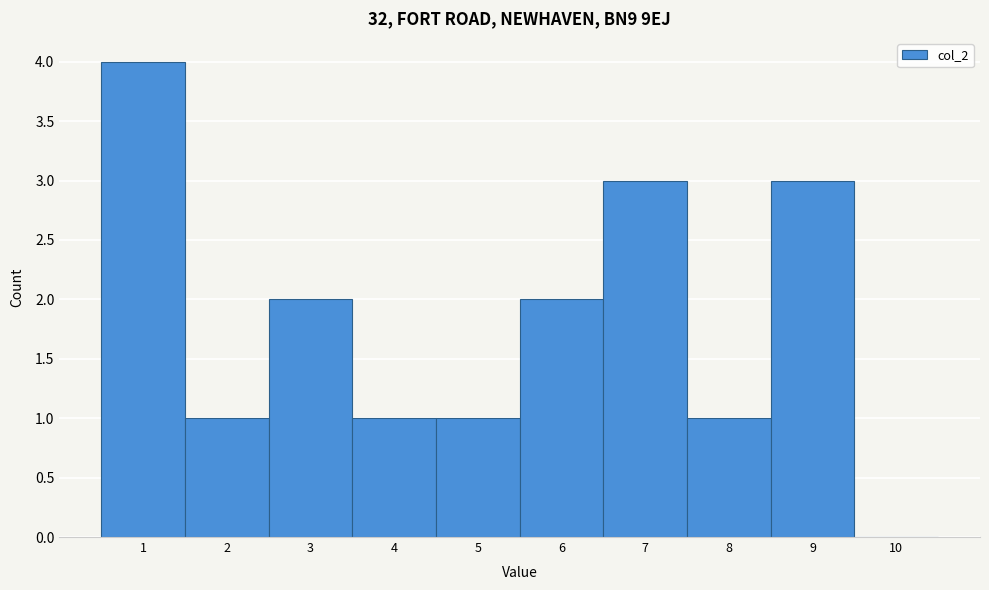

Reading left to right, list all the values displayed in this chart.

1=4	2=1	3=2	4=1	5=1	6=2	7=3	8=1	9=3	10=0